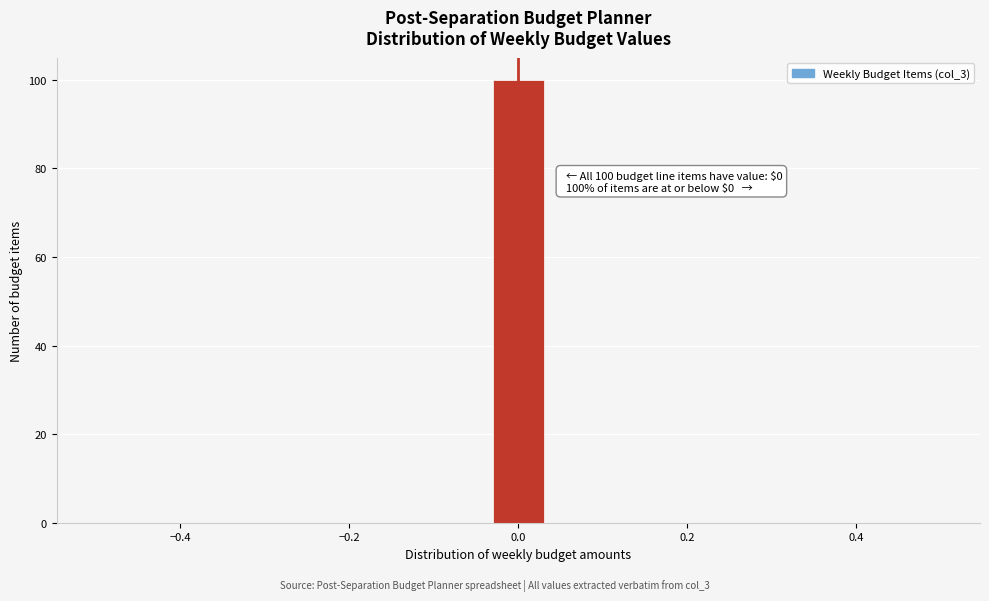

Around what value on the x-axis is the tallest bar? Give the approximate position of its centre, as read against the axis.

0.00